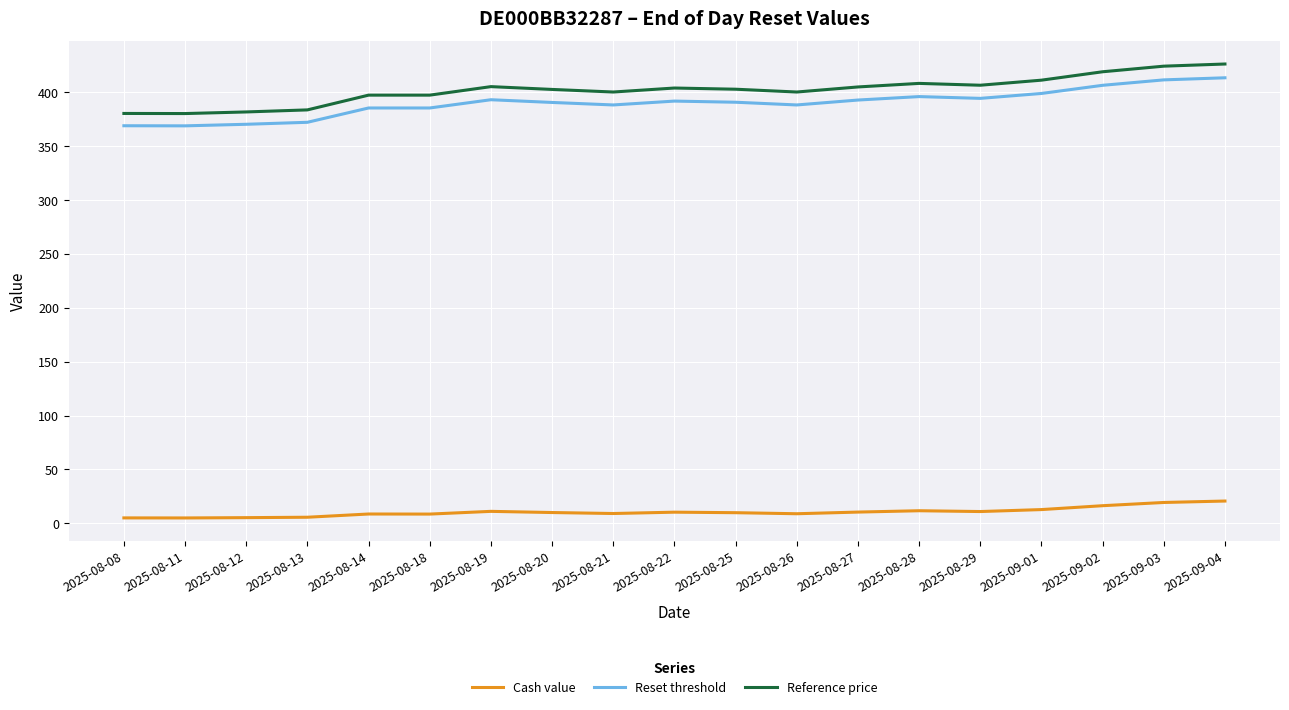

True or false: Cash value and Reset threshold cross at least once.

False